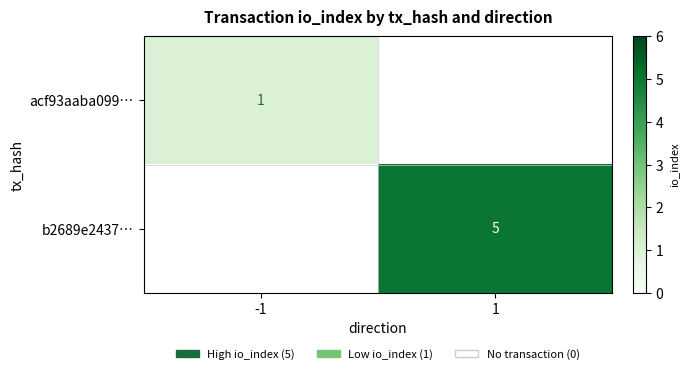

Is it true that b2689e2437… equals 5 at 1?

True